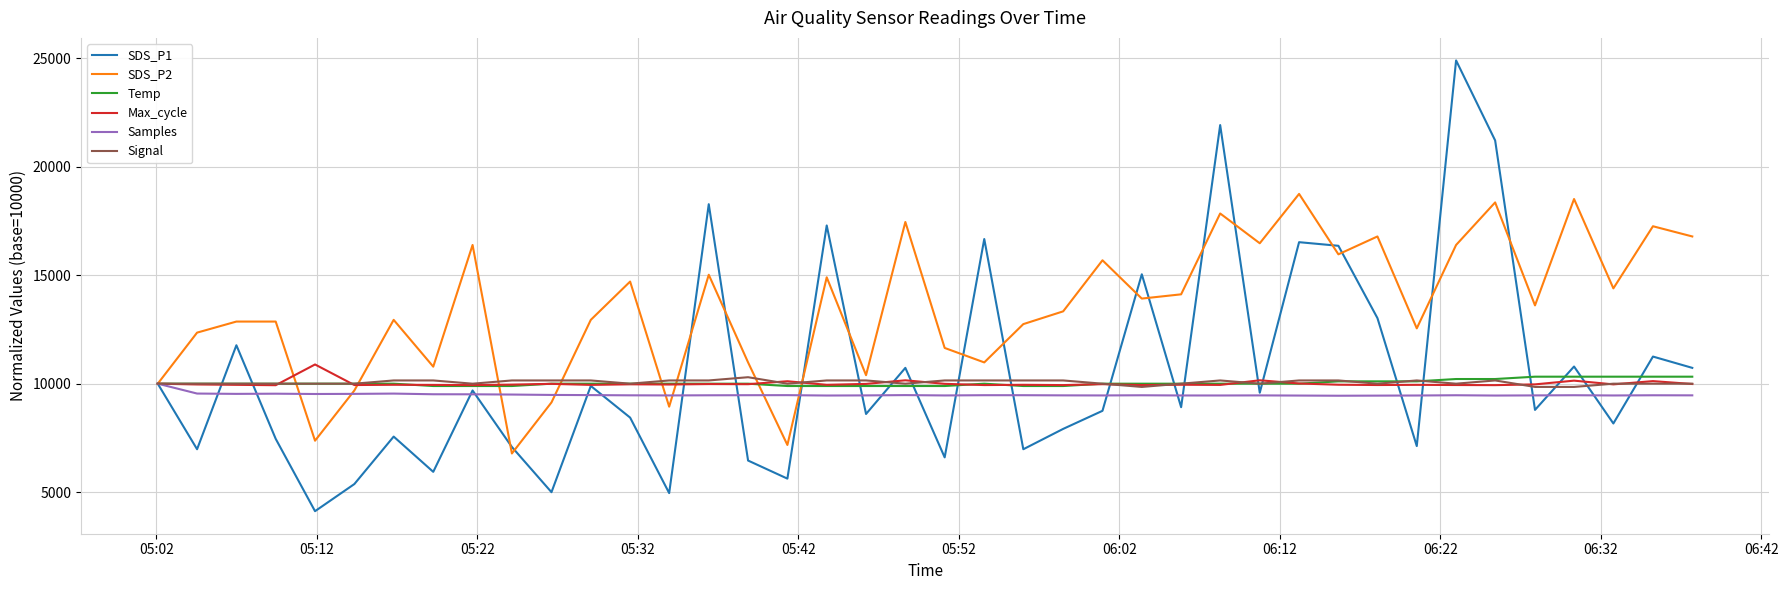

What is the smallest value displayed?

4125.0